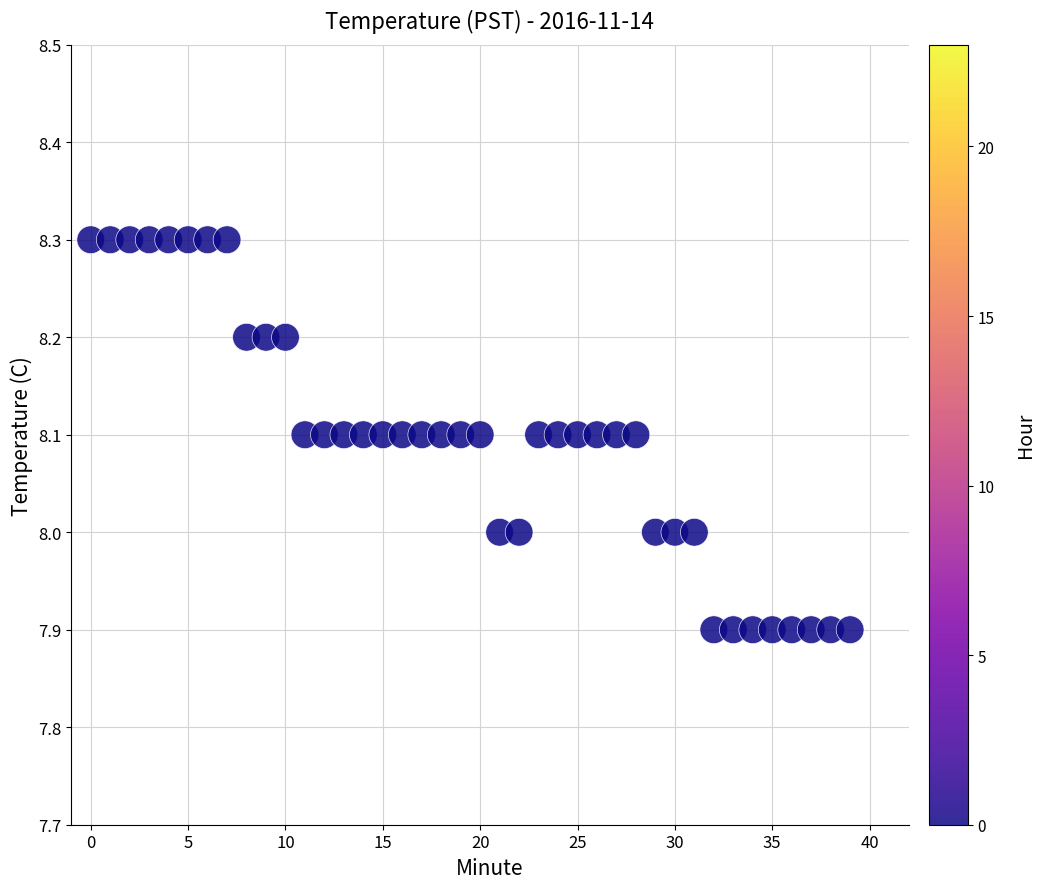

What is the range of Y values (max minus min)?

0.4